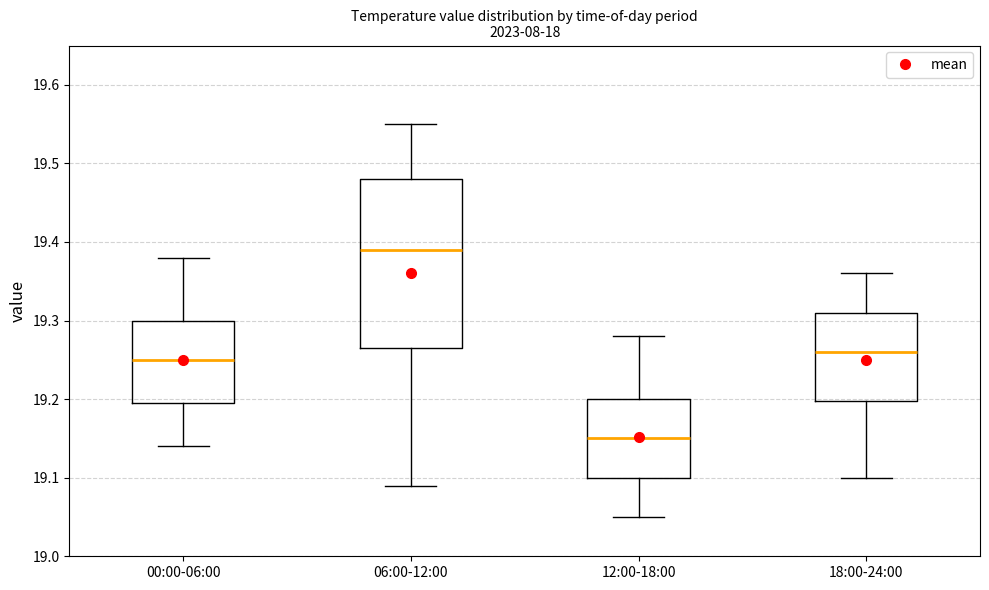

Comparing the boxes themselves (not the whiskers), which one is the tallest?

06:00-12:00